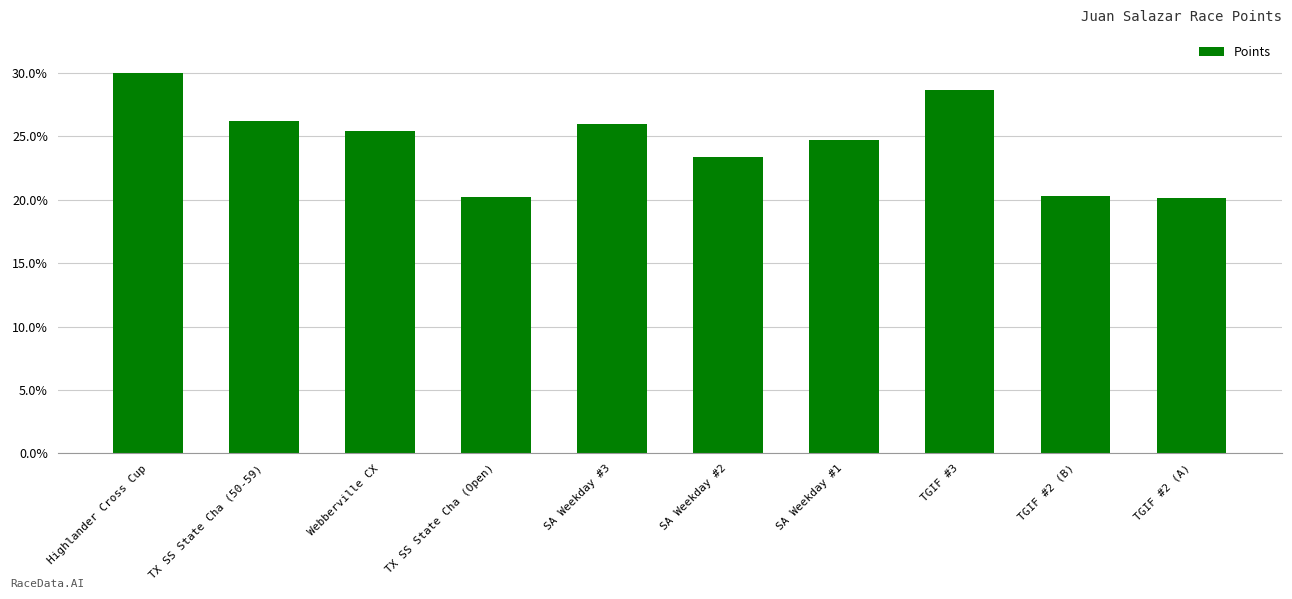

The chart shows a value of 11.9 at SA Weekday #2. True or false?

False